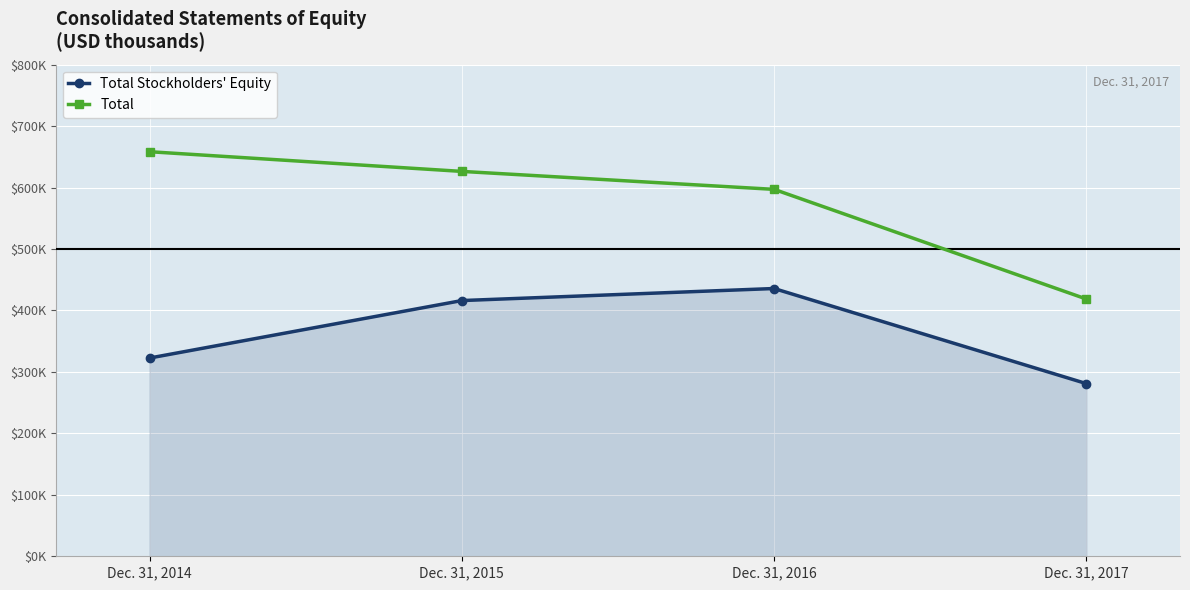

What are all the series names shown in the legend?

Total Stockholders' Equity, Total